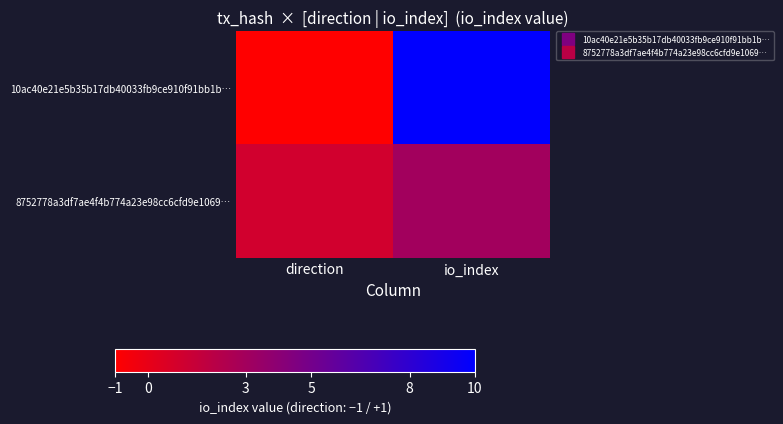

Which has a higher value, io_index or direction?

io_index